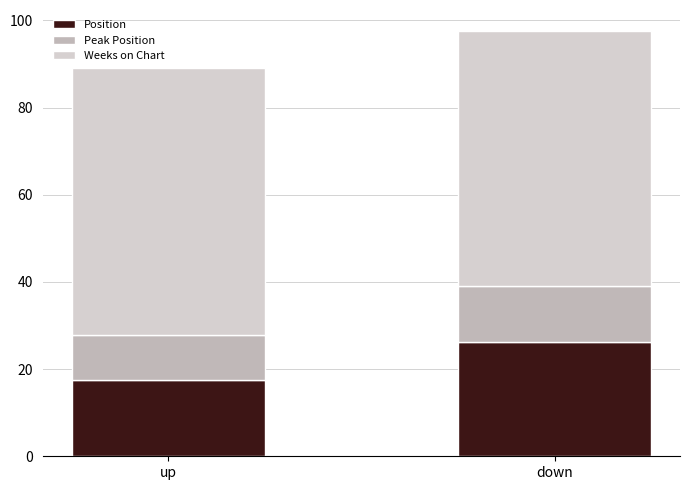

What is the difference between the Position values at down and up?

8.8